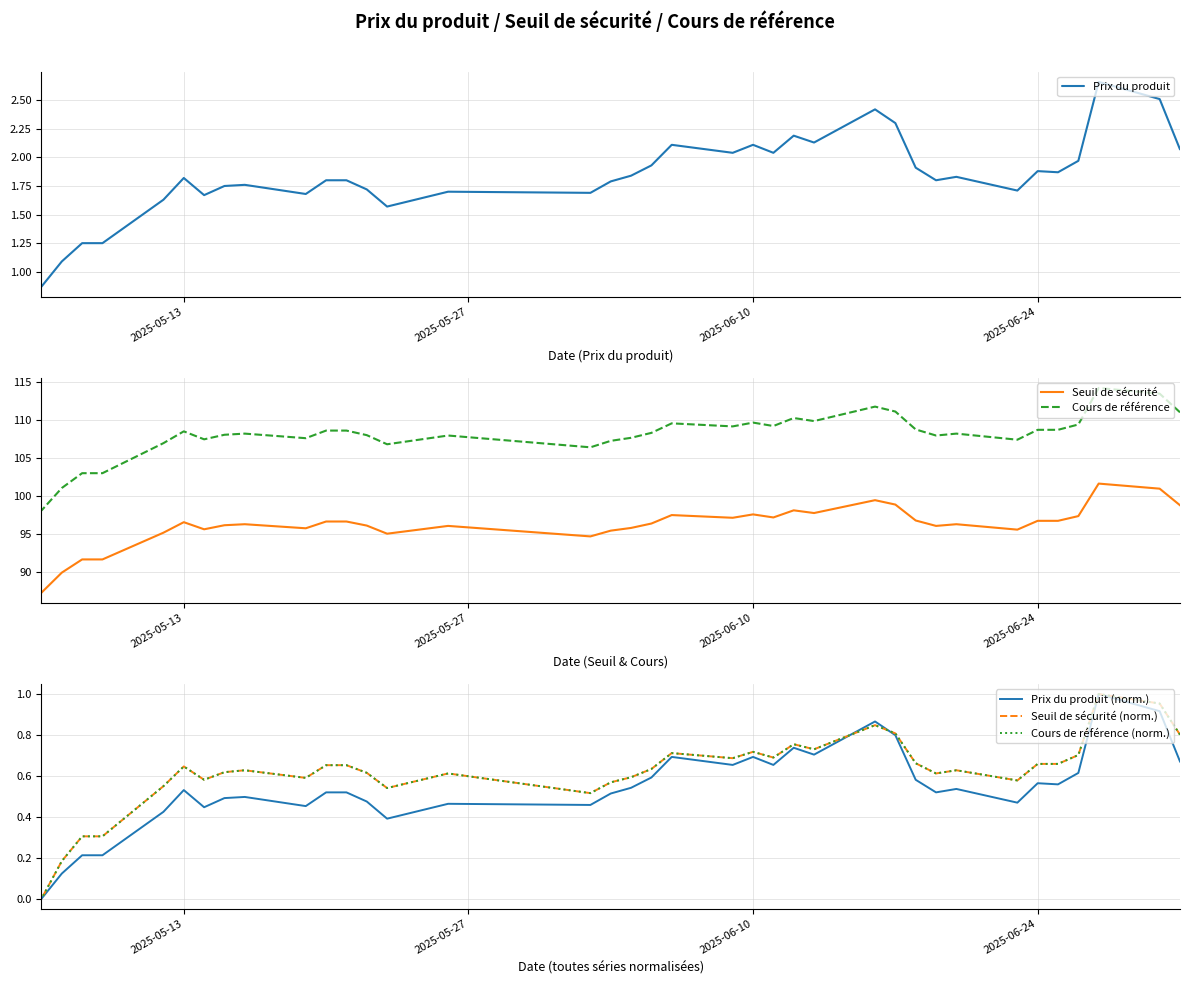

How many data points in Cours de référence (norm.) are above 0?

36